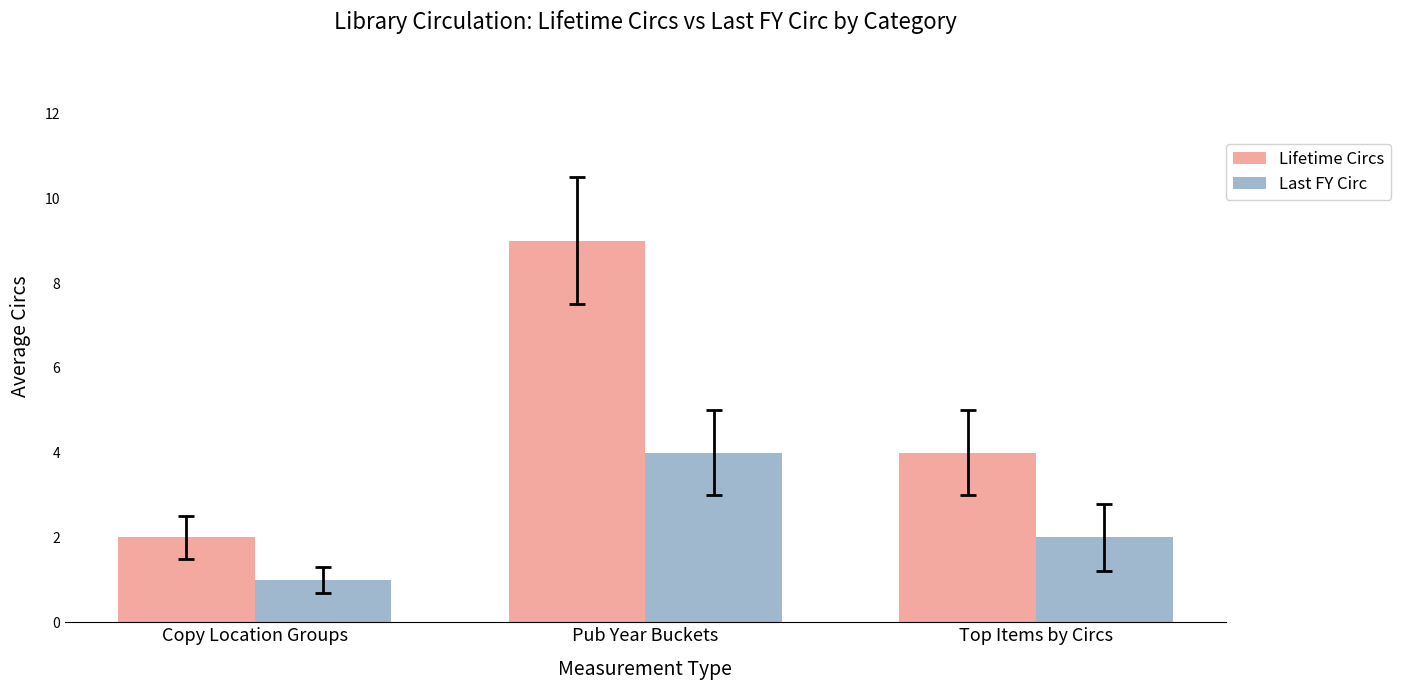

Rank the series at Pub Year Buckets from highest to lowest value.

Lifetime Circs, Last FY Circ